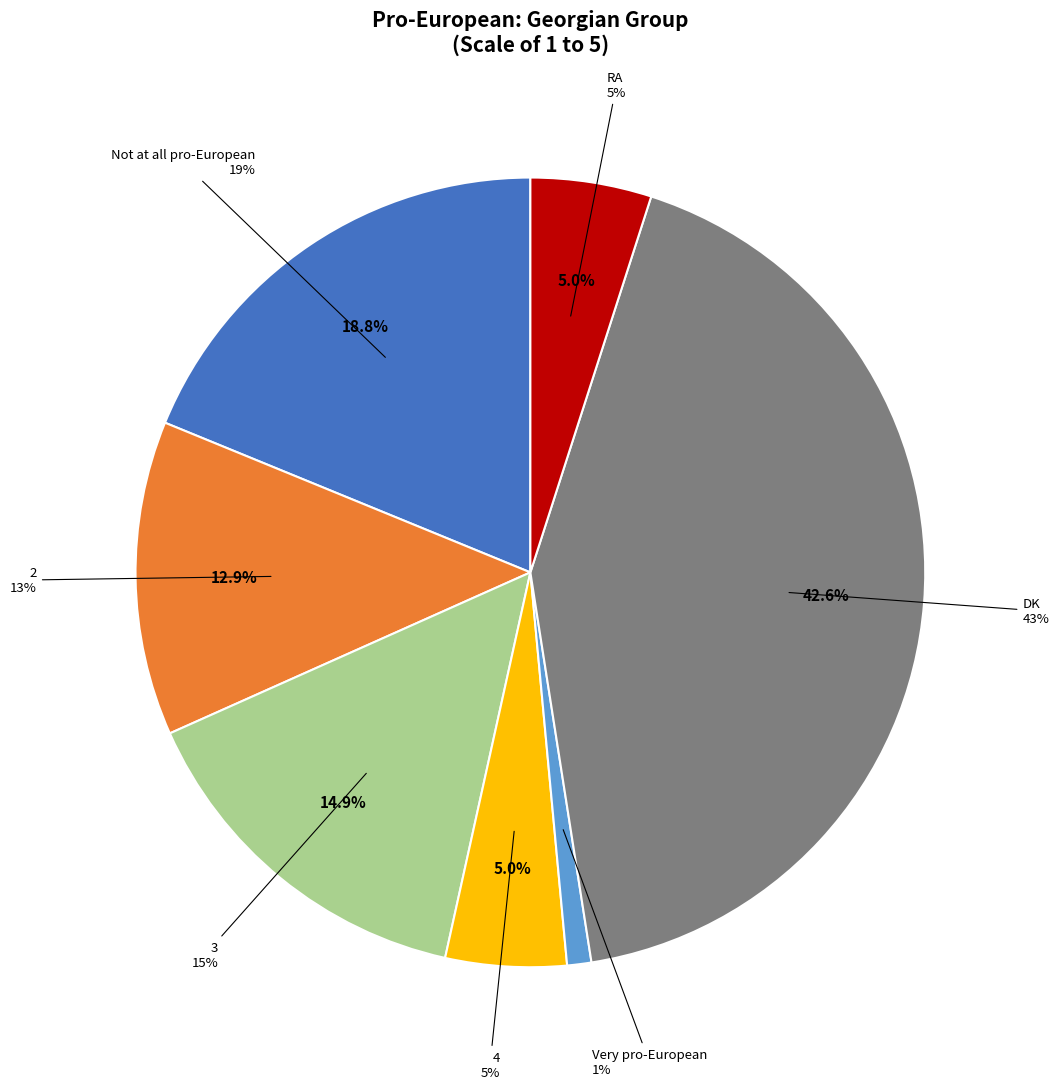

To the nearest percent, what percentage of the pie is Very pro-European?

1%